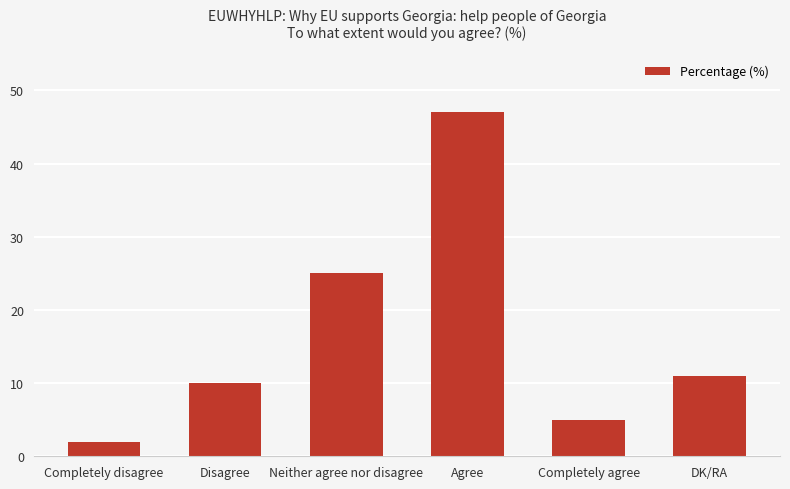

List the labels in order of value, smallest first.

Completely disagree, Completely agree, Disagree, DK/RA, Neither agree nor disagree, Agree